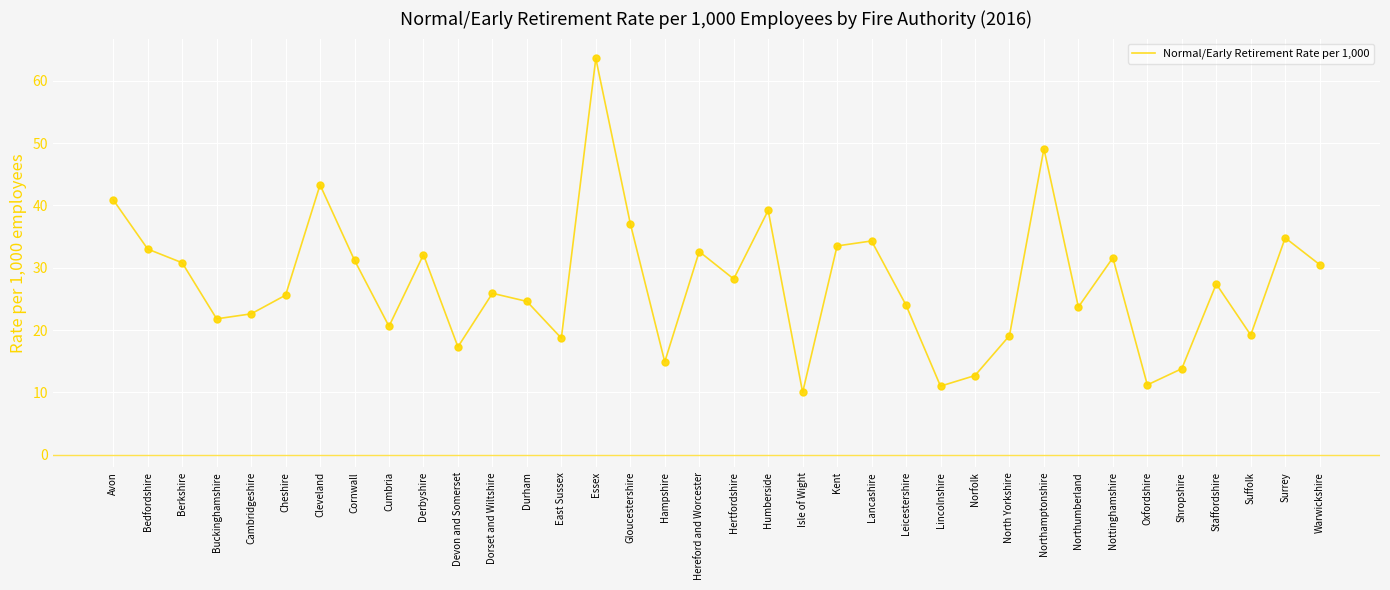

What is the change in value from Isle of Wight to Nottinghamshire?

+21.6